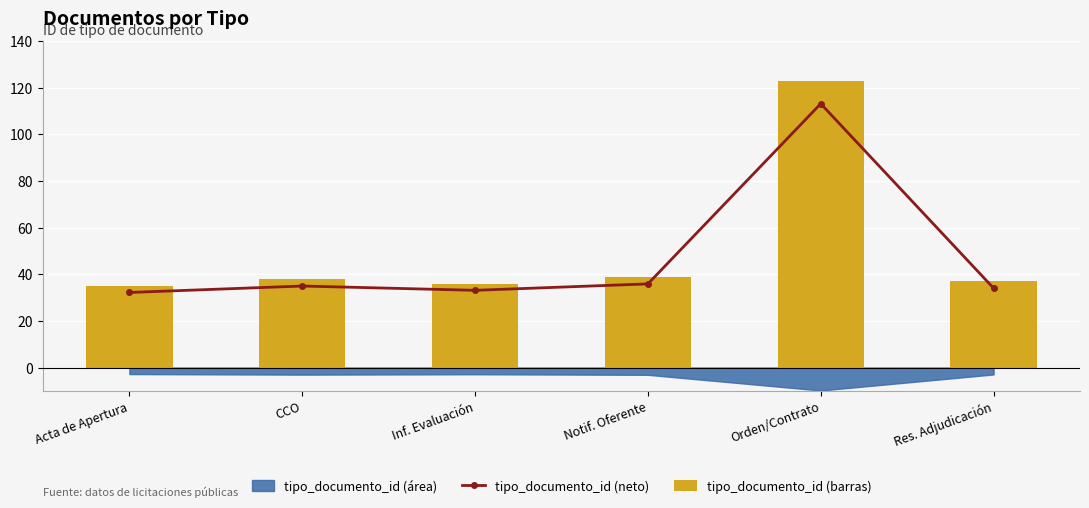

What is the difference between the second highest and second lowest values in the tipo_documento_id (neto) series?

2.8